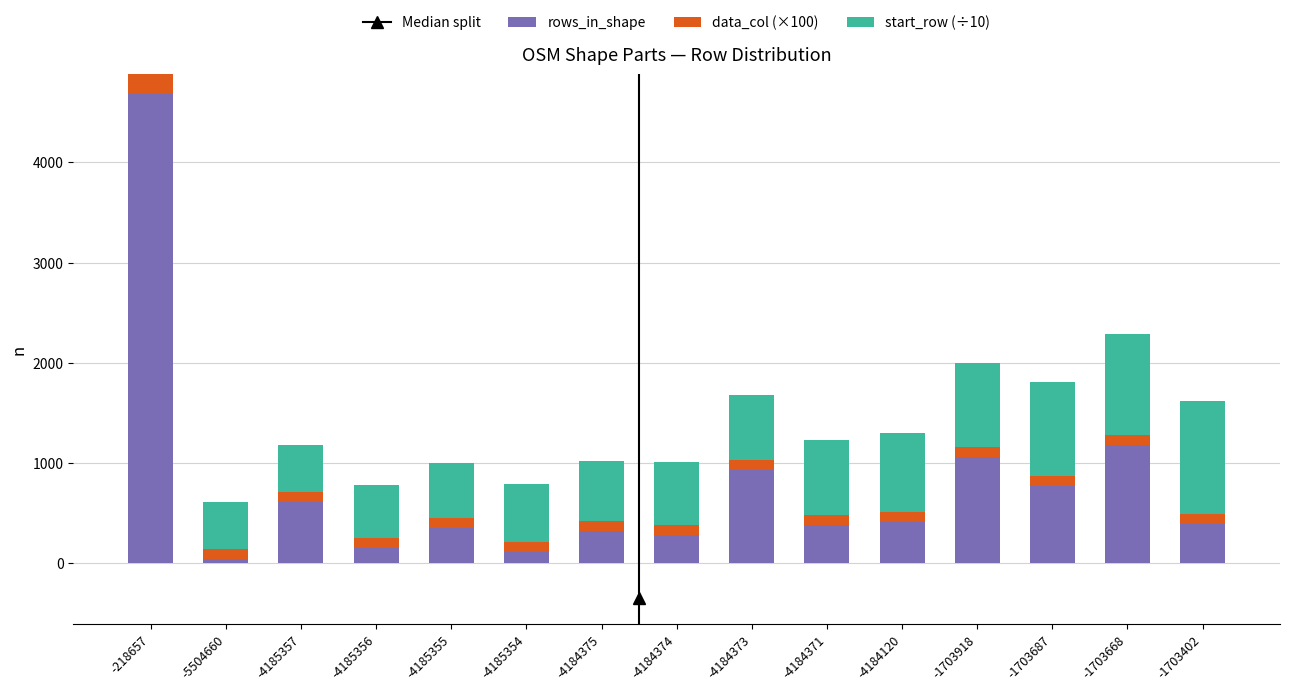

What is the sum of all rows_in_shape values?

11659